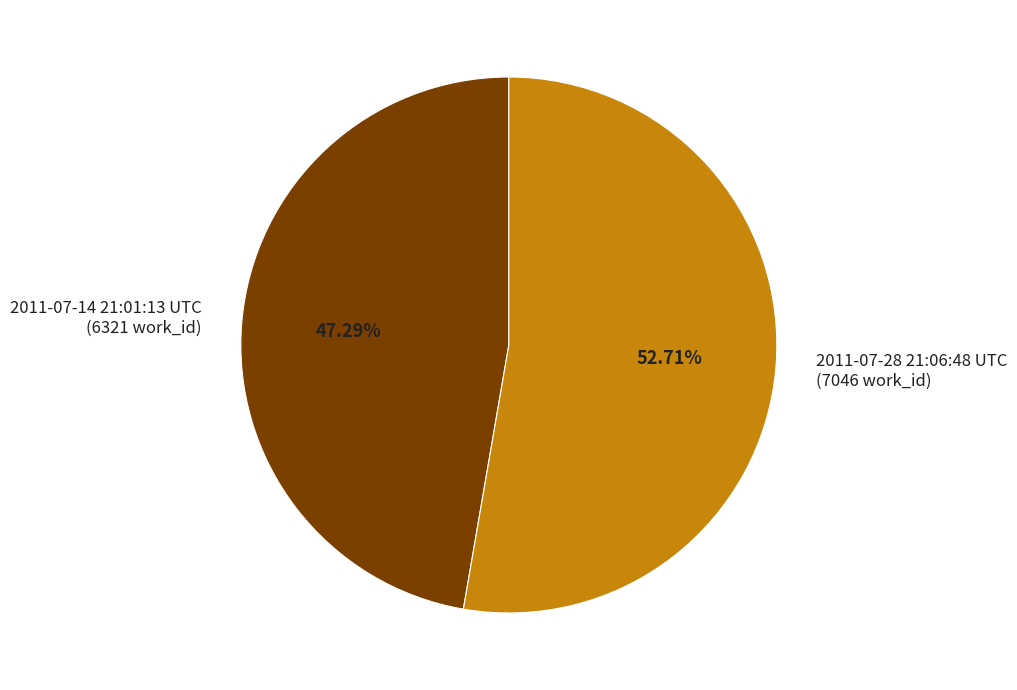

How much of the chart is everything except 2011-07-28 21:06:48 UTC?

47.3%